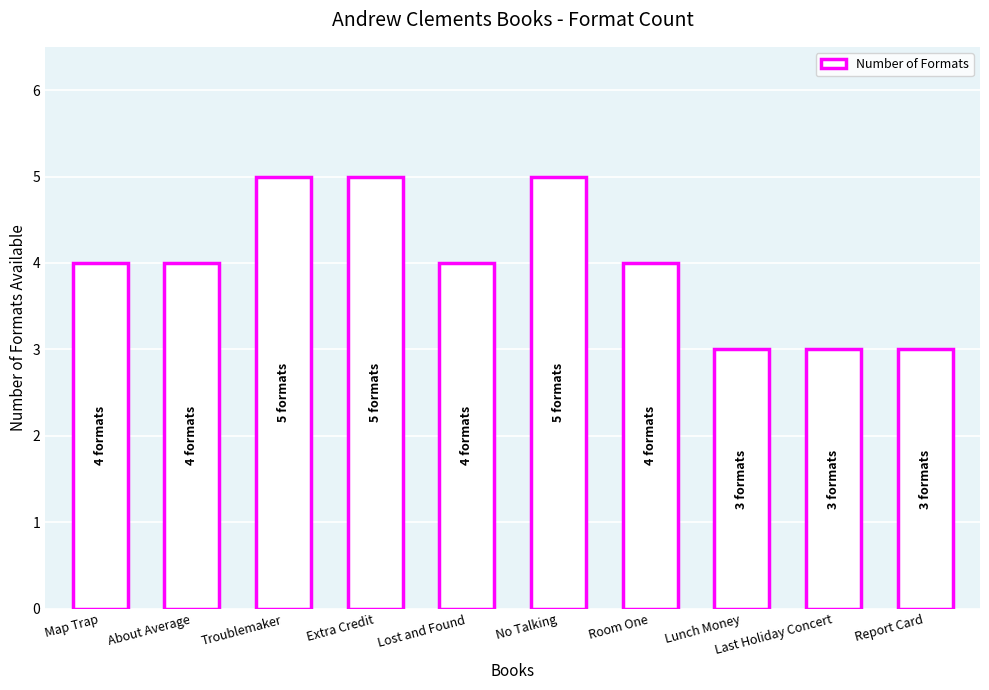

How many series are shown in this chart?

1